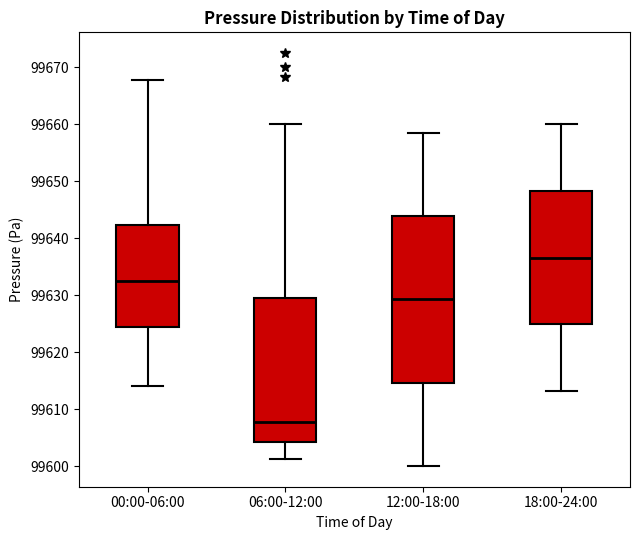

Which box is the tallest, from its lower edge to its upper edge?

12:00-18:00